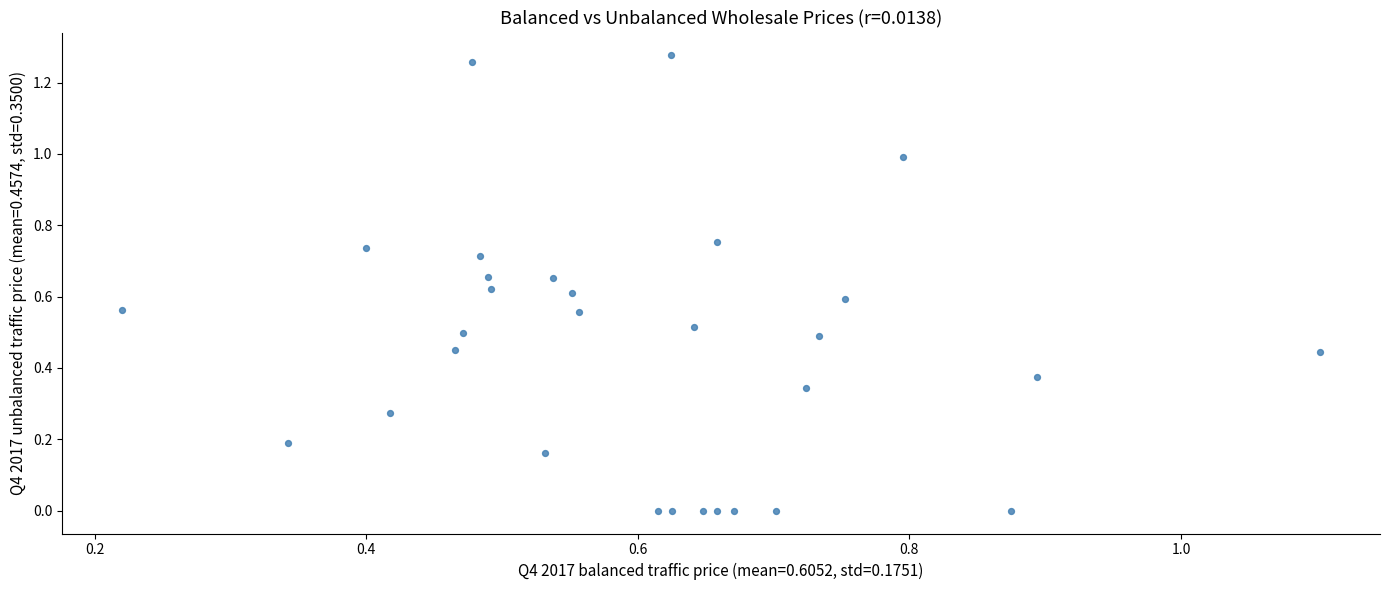

What is the range of X values (max minus min)?

0.9